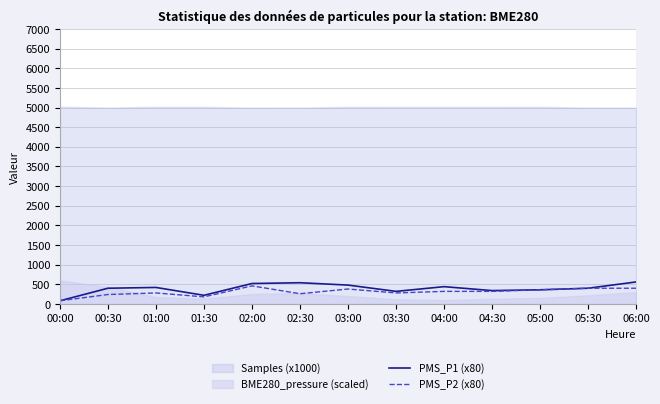

What is the label of the 10th point from the left?

04:30